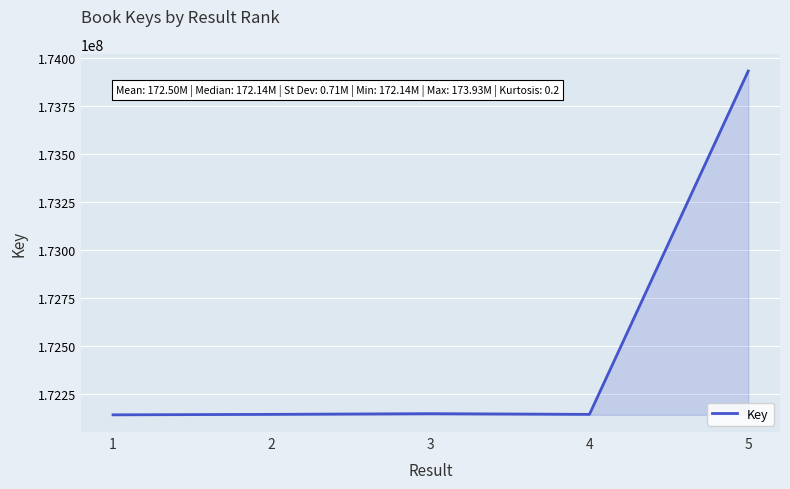

The value at 5 is 173930600. True or false?

True